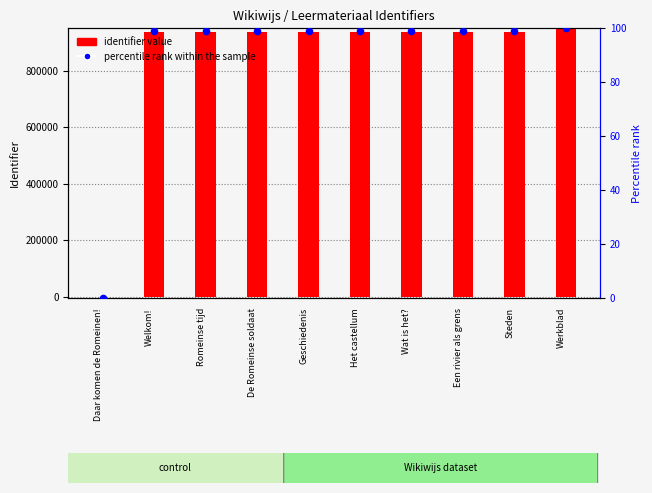

What is the total value across all series at Steden?

935462.9